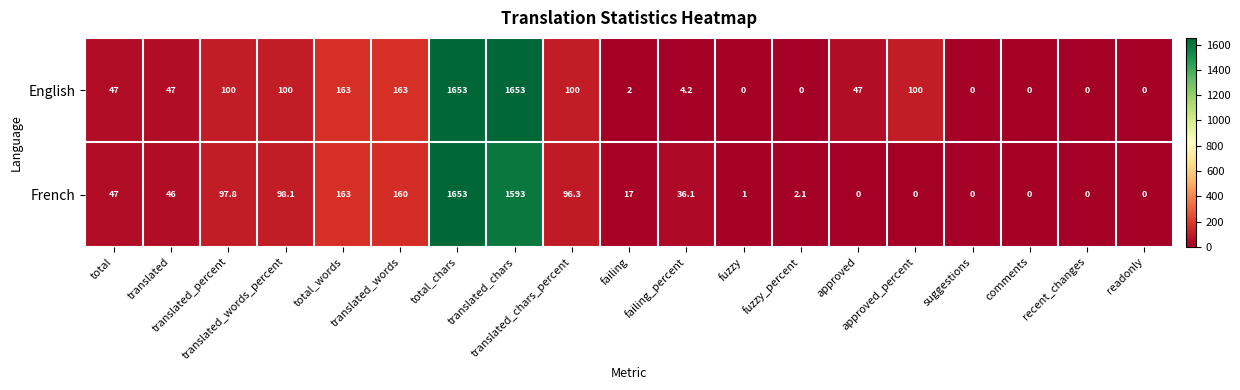

What is the maximum value for French?

1653.0